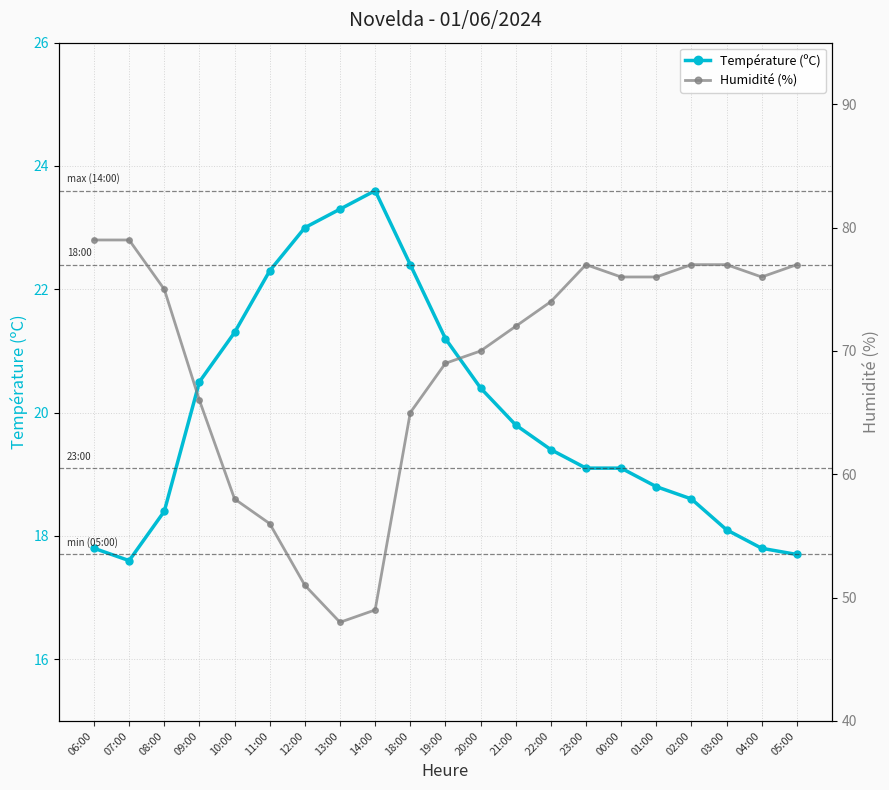

How many data points in Humidité (%) are less than 74?

10